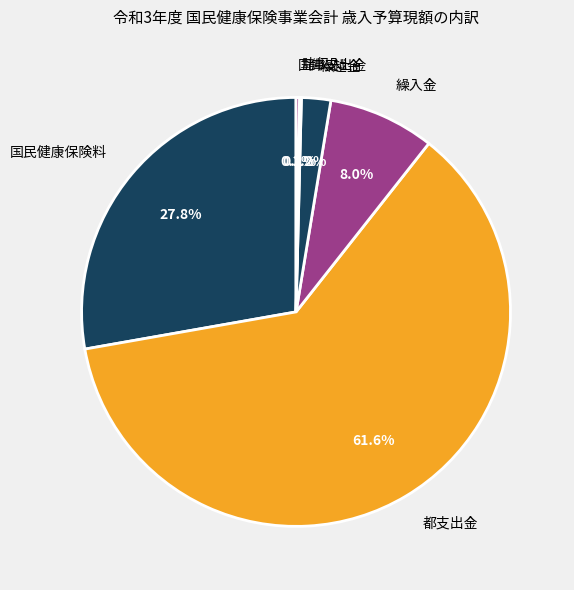

To the nearest percent, what portion does 繰越金 represent?

2%